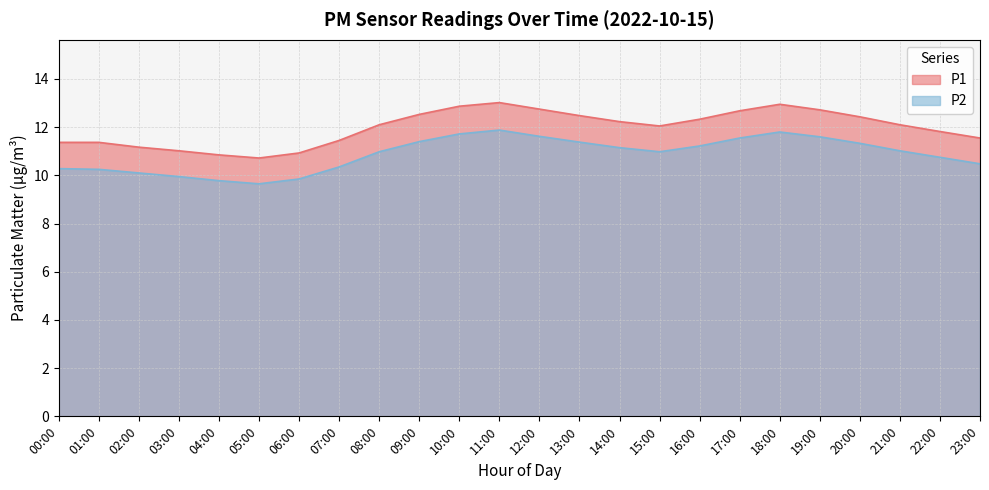

How many lines are shown in the chart?

2